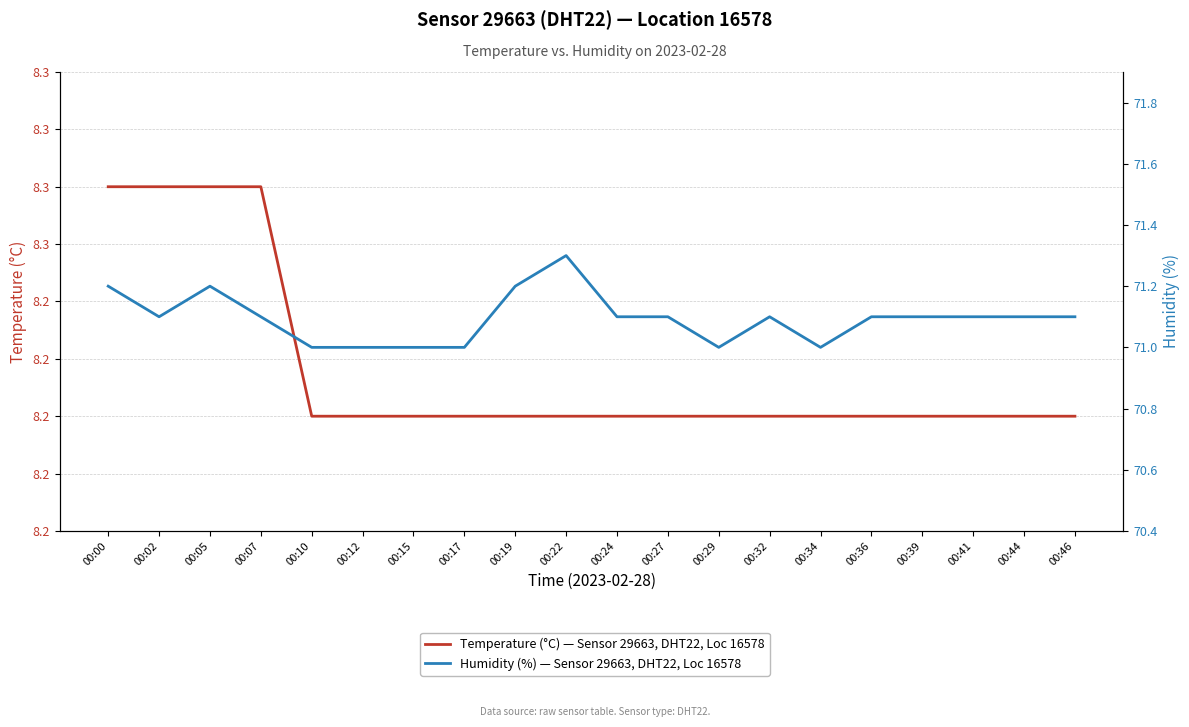

List the series in order of their peak value, highest first.

Humidity (%) — Sensor 29663, DHT22, Loc 16578, Temperature (°C) — Sensor 29663, DHT22, Loc 16578